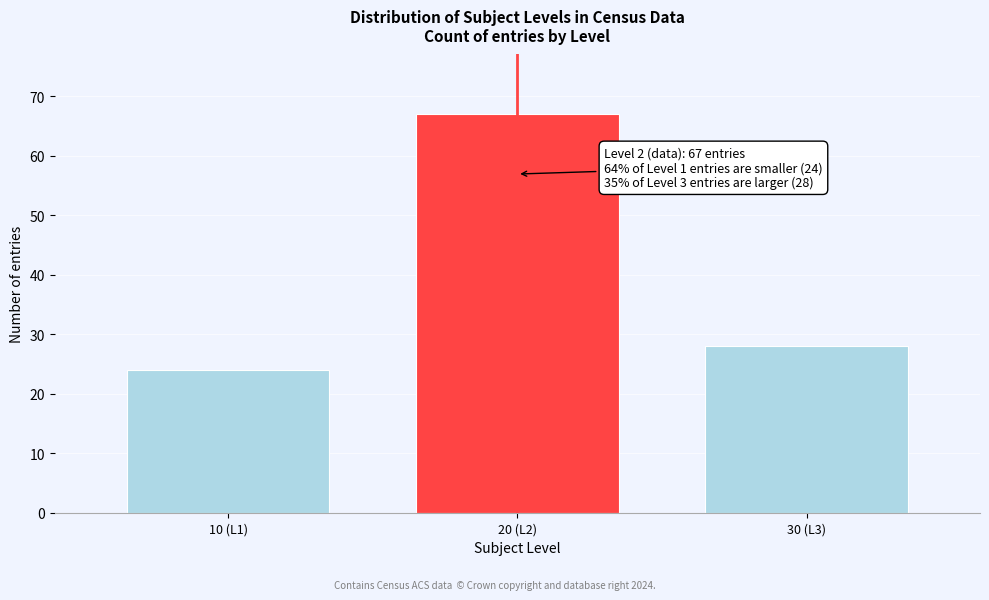

Reading left to right, what are all the values shown in this chart?

24	67	28